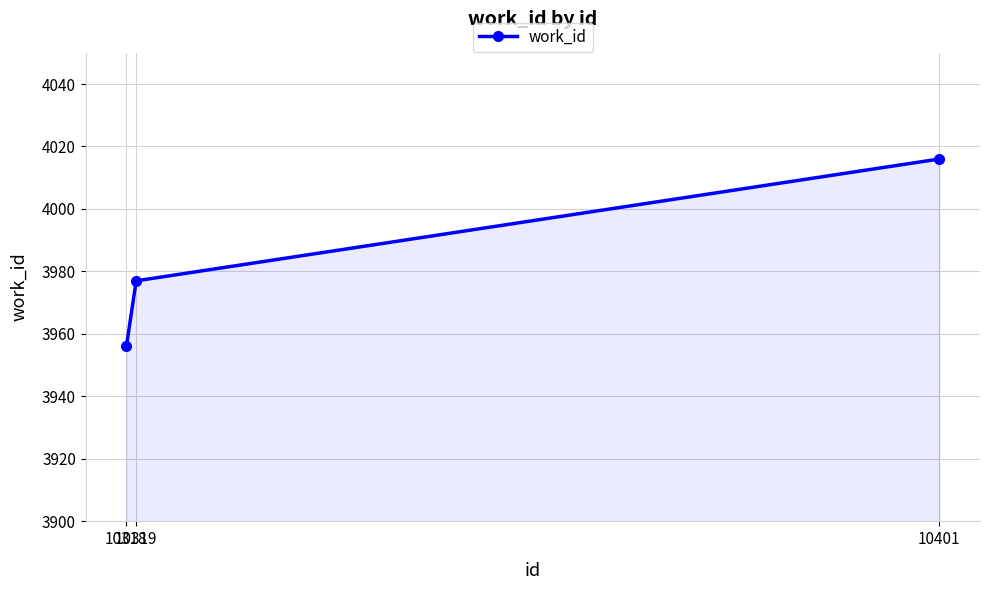

What is the value of the 3rd point from the left?

4016